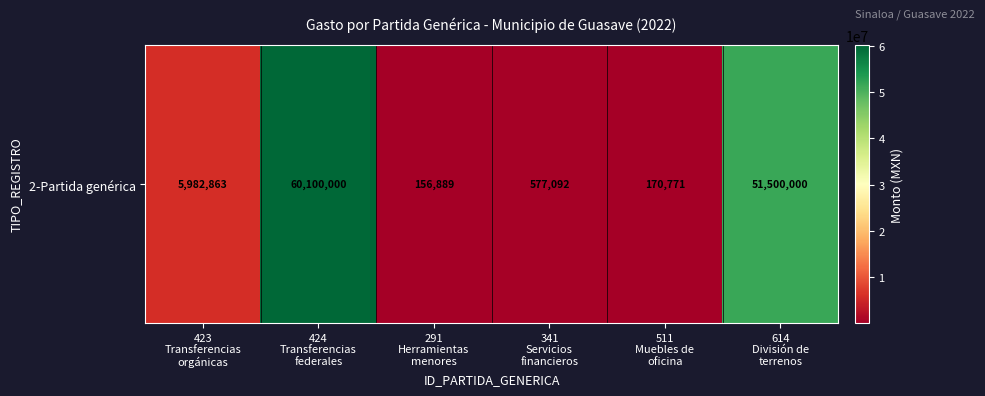

What is the approximate value at 423
Transferencias
orgánicas?

5982863.2